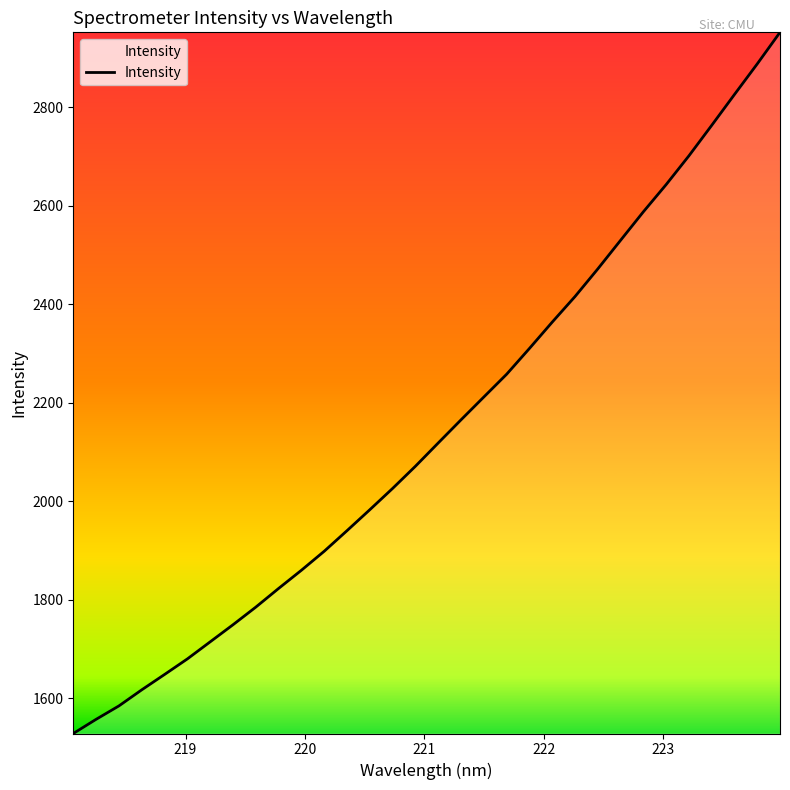

What is the smallest value displayed?

1528.8